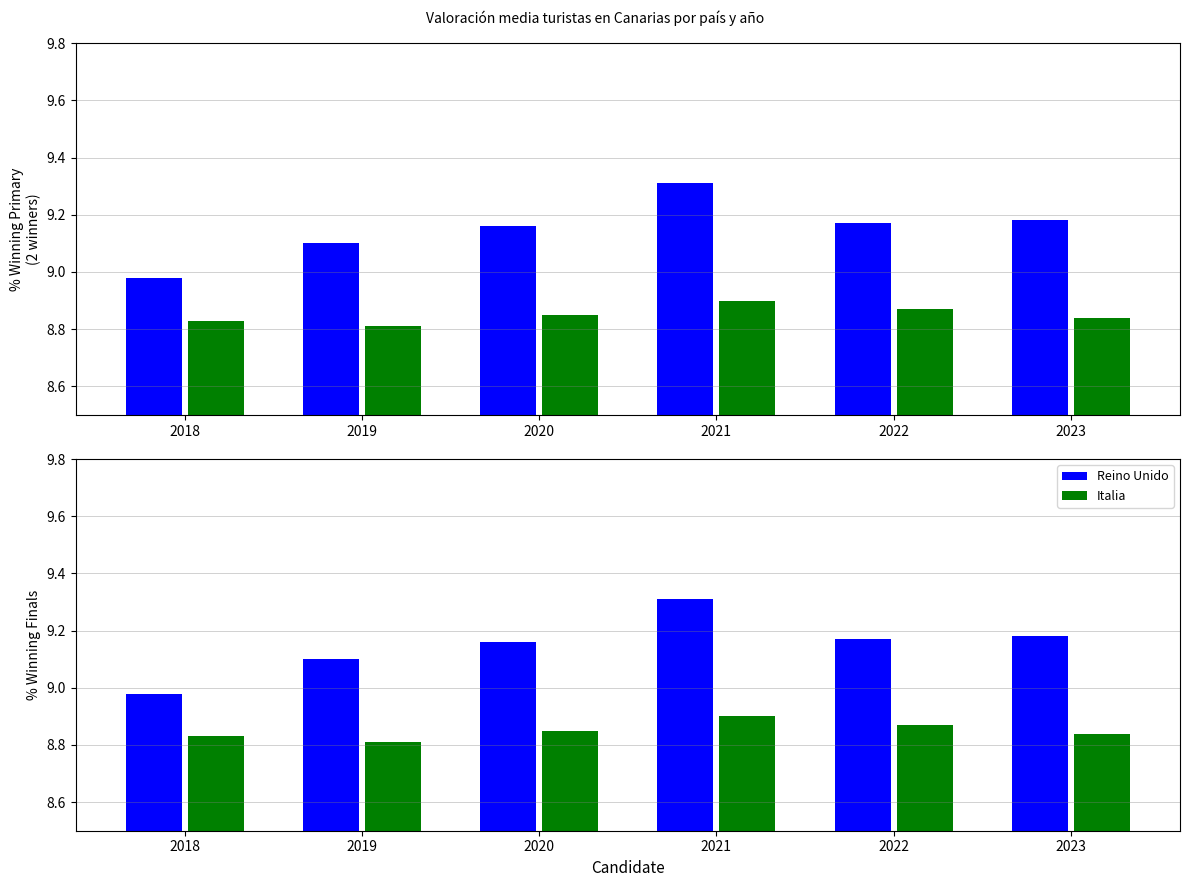

How many bars are there in each group?

2